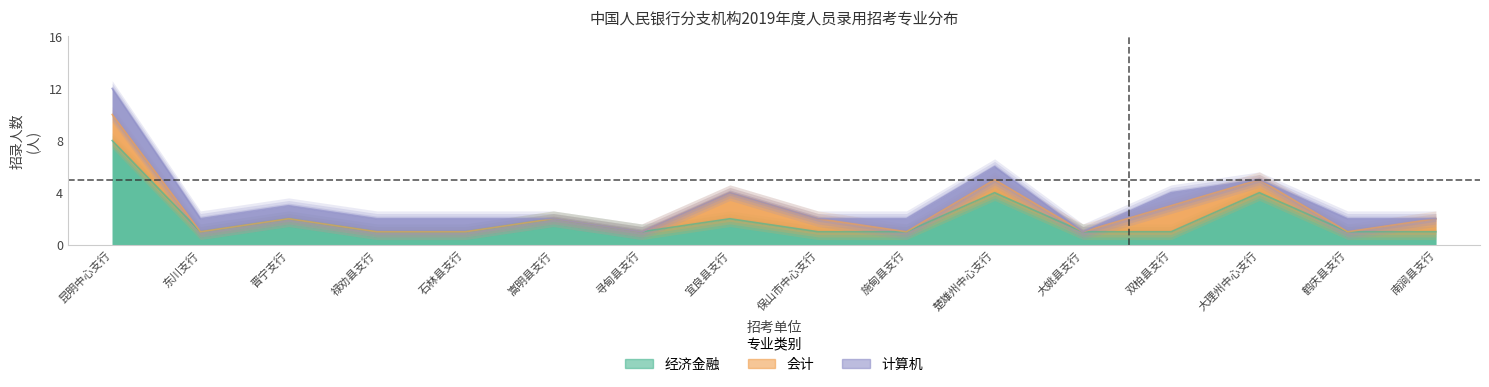

What is the greatest value displayed?

8